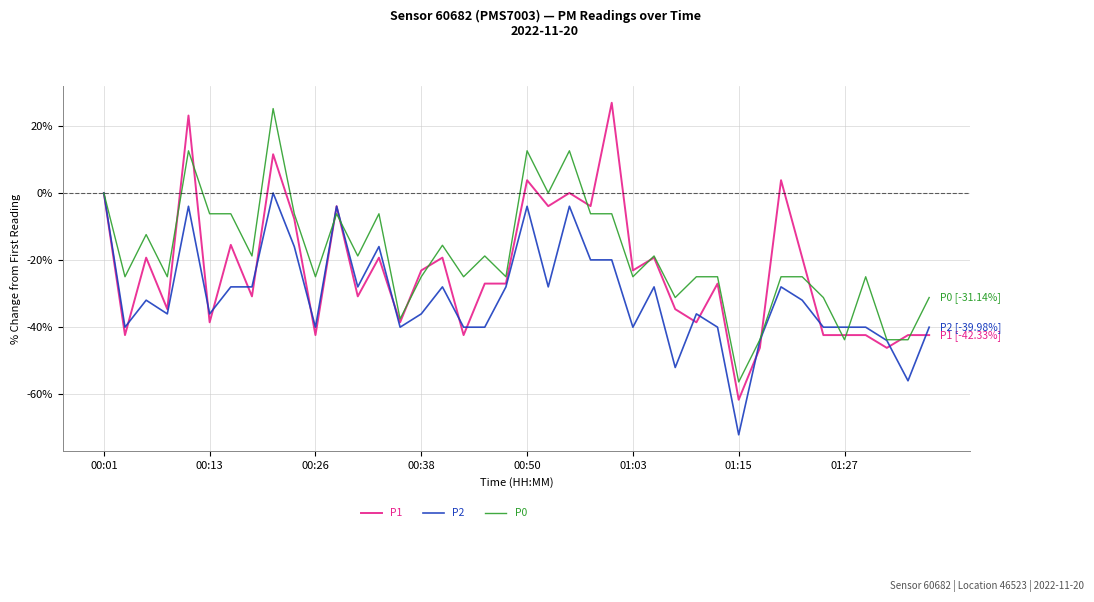

Rank the series by their maximum value, from highest to lowest.

P1, P0, P2